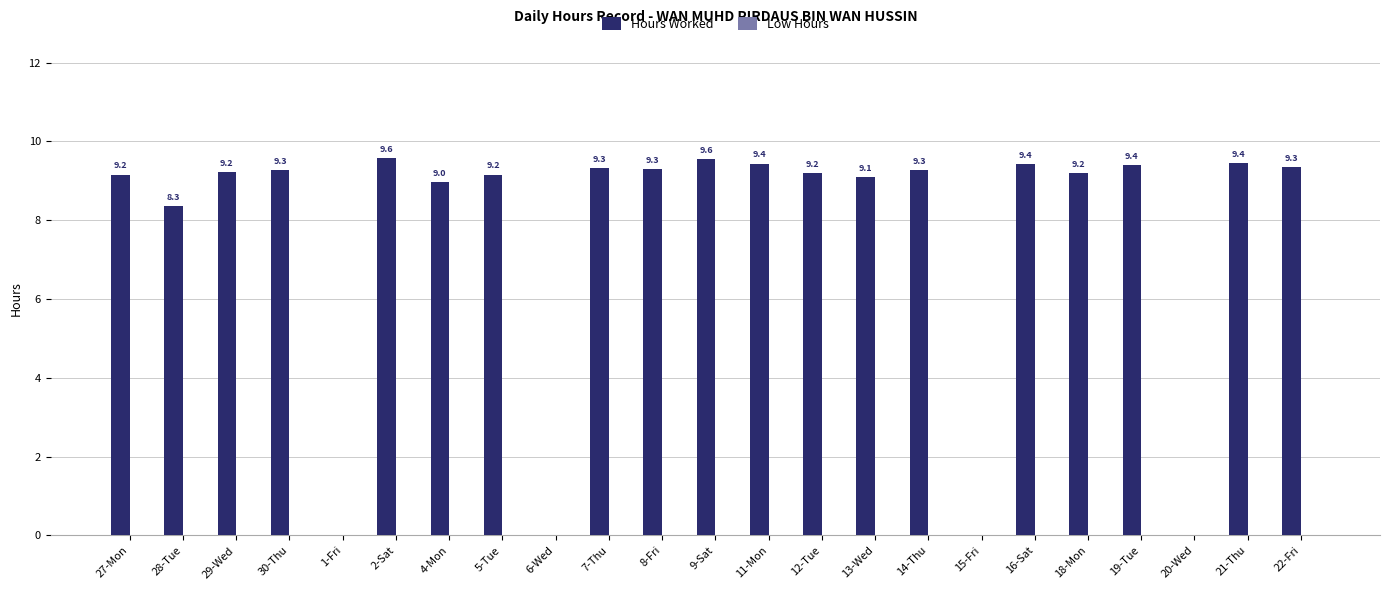

What is the sum of all values?

175.7